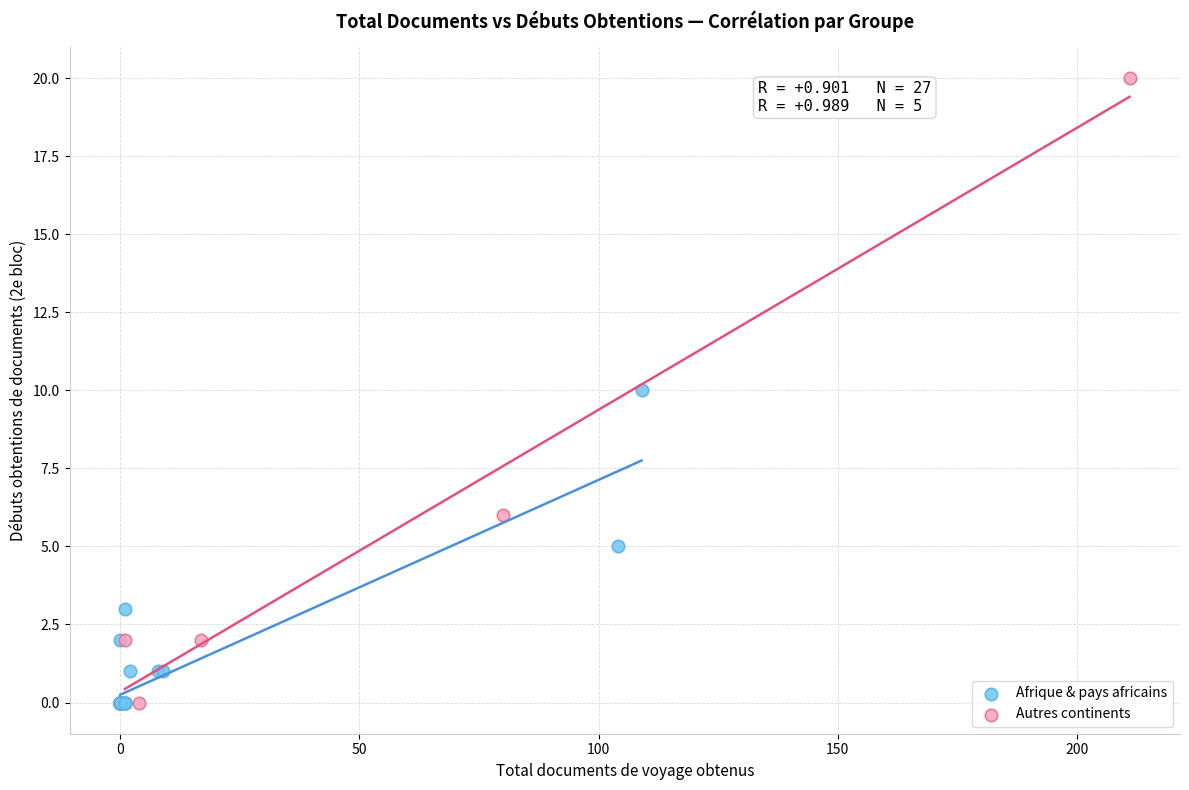

Which series reaches the maximum Y coordinate?

Autres continents